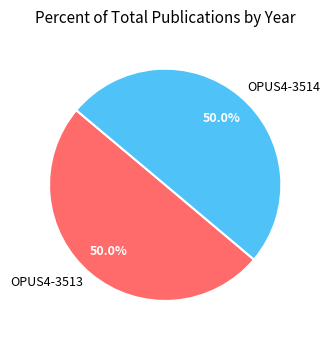

What is the total percentage of OPUS4-3514 and OPUS4-3513?

100.0%